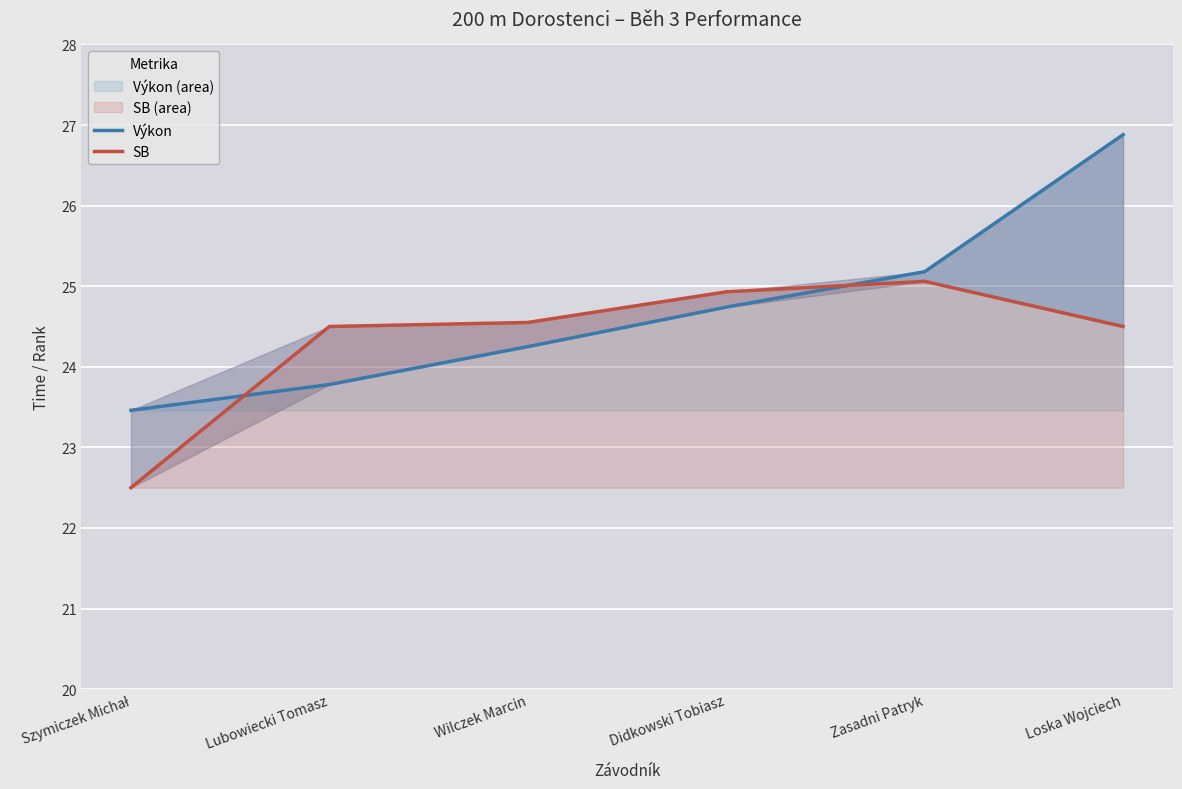

How many data points in Výkon are above 24?

4